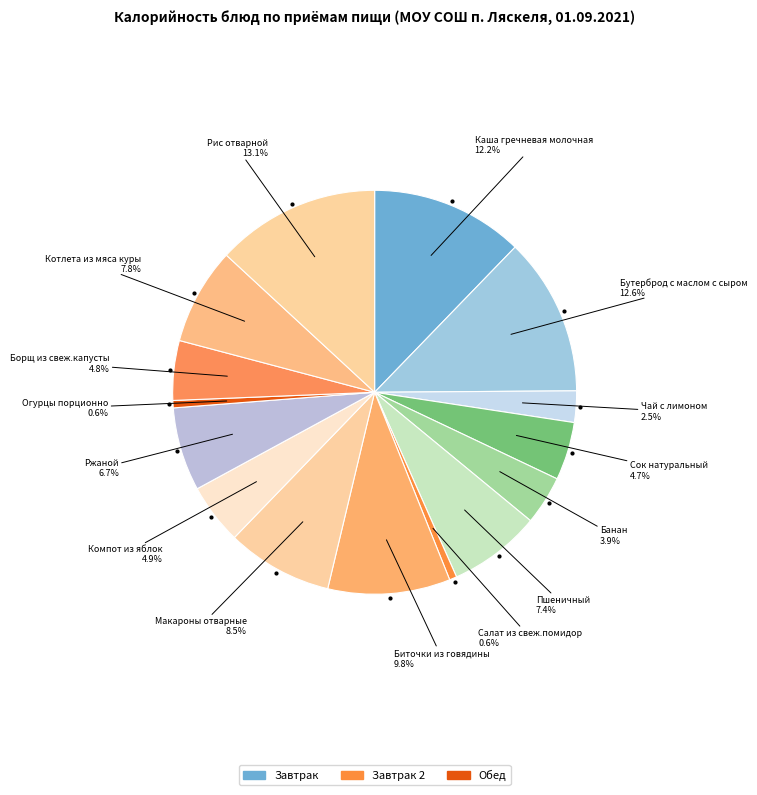

Count the number of slices in the pie.

15